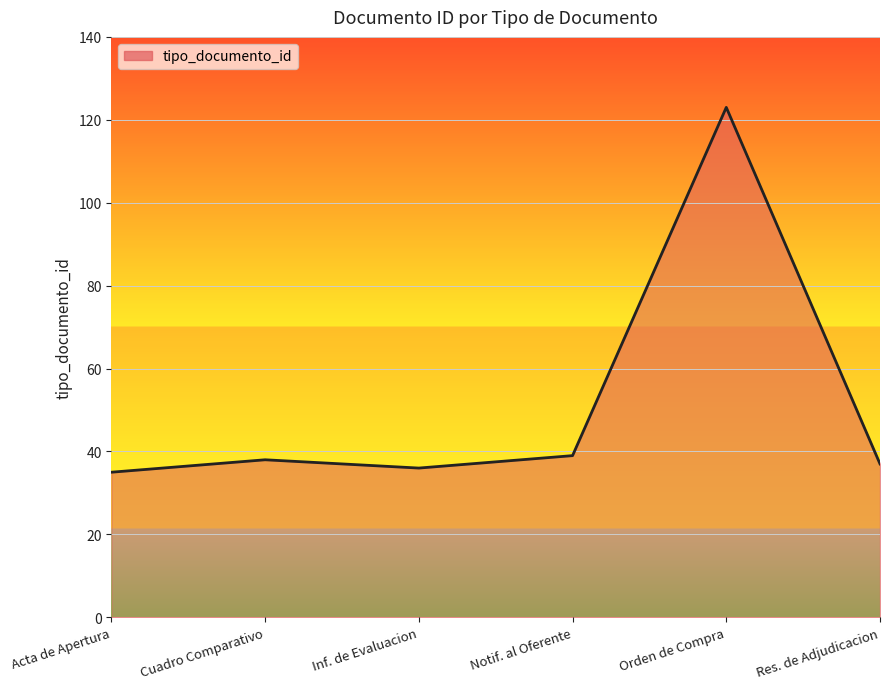

The value at Res. de Adjudicacion is 37. True or false?

True